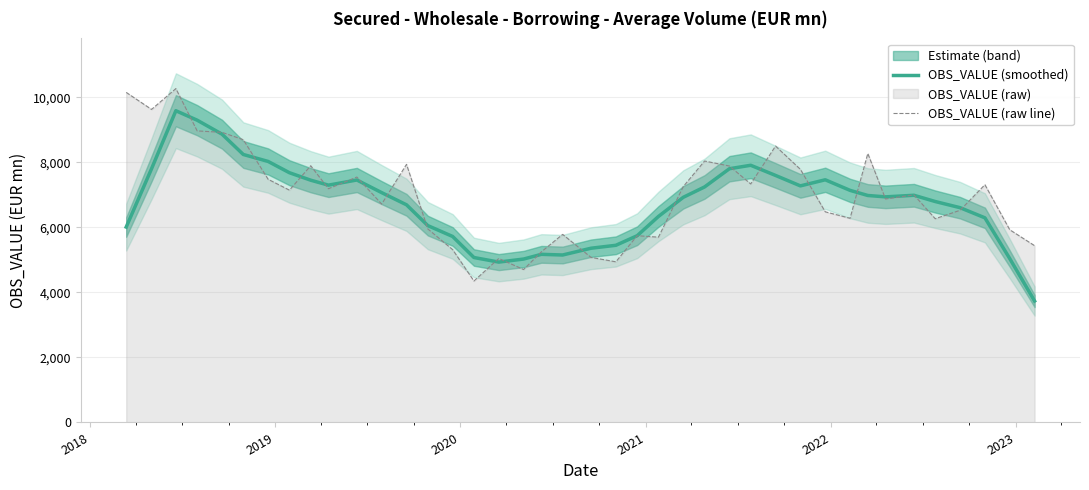

What is the maximum value for OBS_VALUE (smoothed)?

9592.1